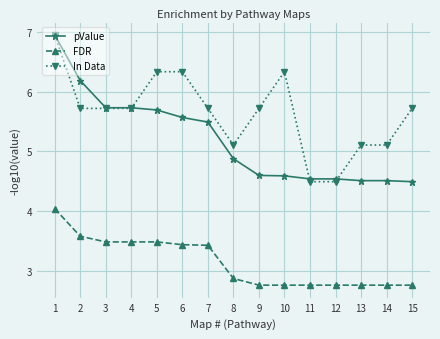

Does the chart display data point markers on the line(s)?

Yes